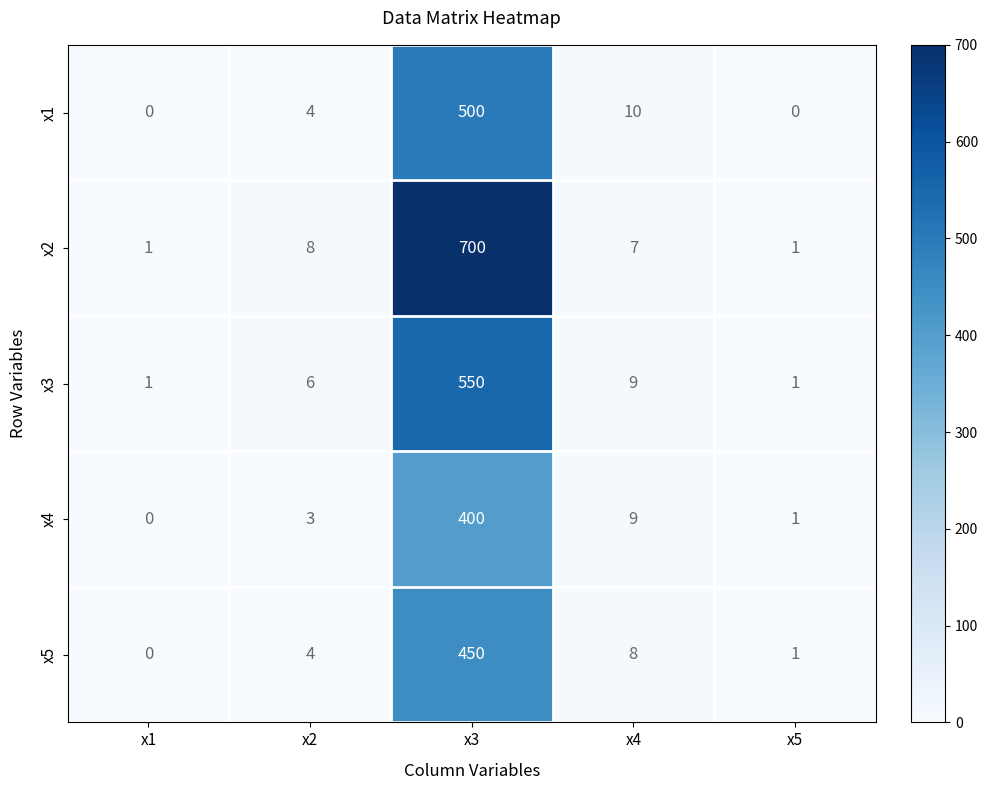

Rank the series by their maximum value, from lowest to highest.

x4, x5, x1, x3, x2